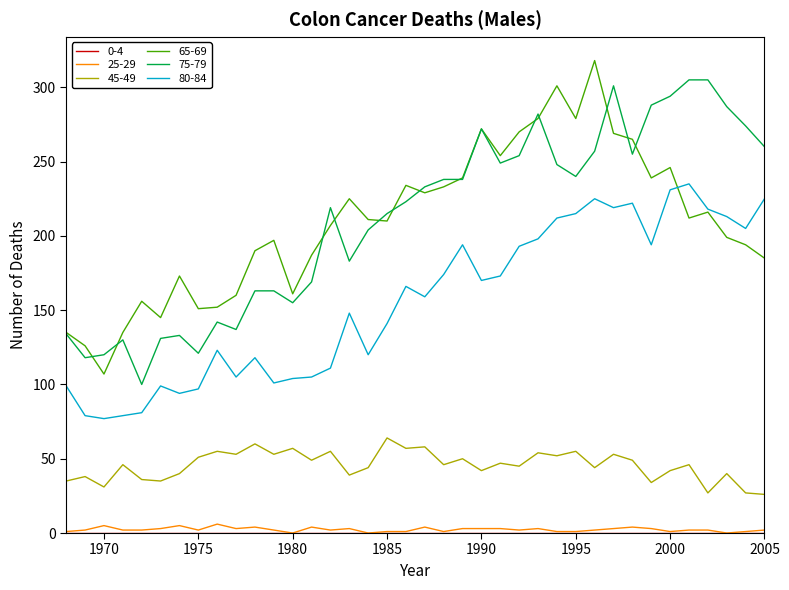

True or false: 75-79 and 80-84 cross at least once.

False